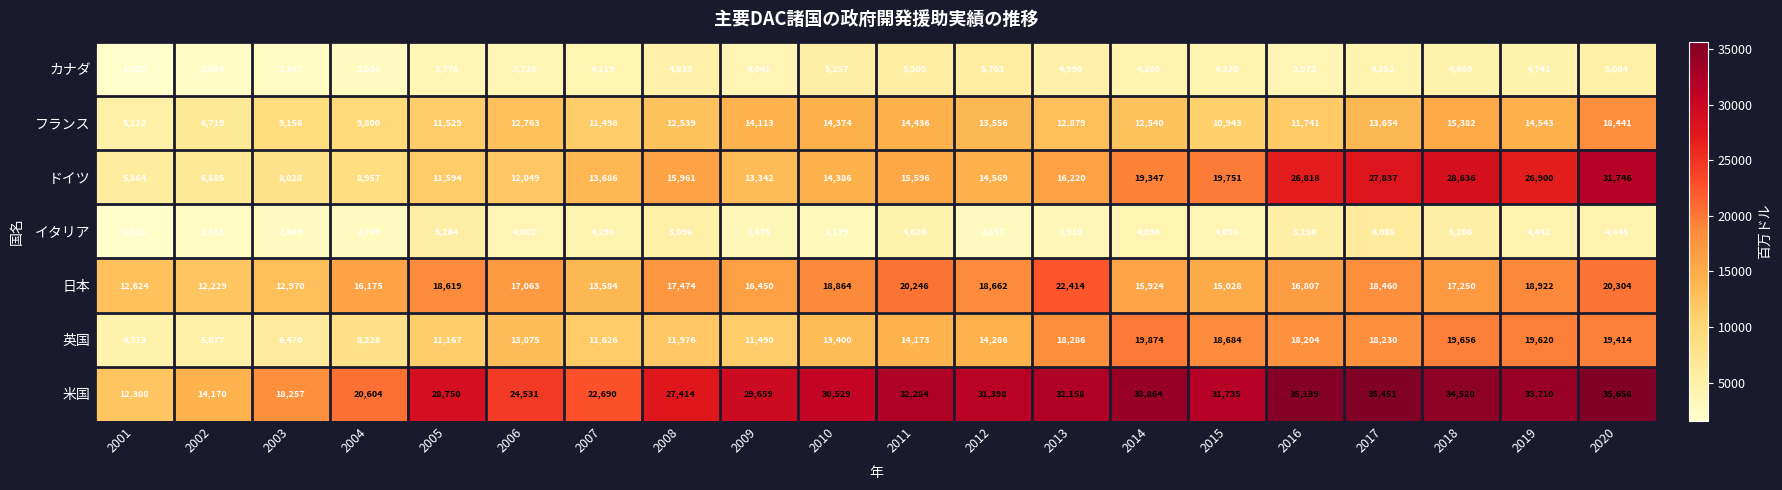

How many distinct data groups are displayed?

7